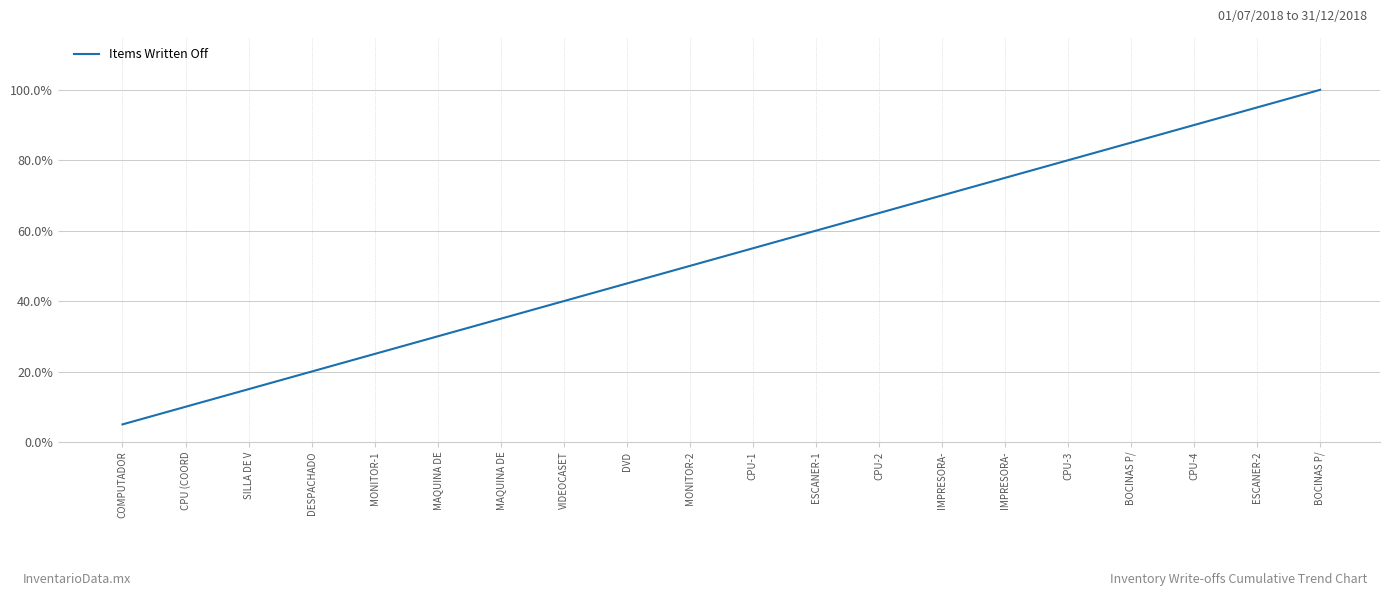

What is the change in value from VIDEOCASET to CPU-4?

+0.5